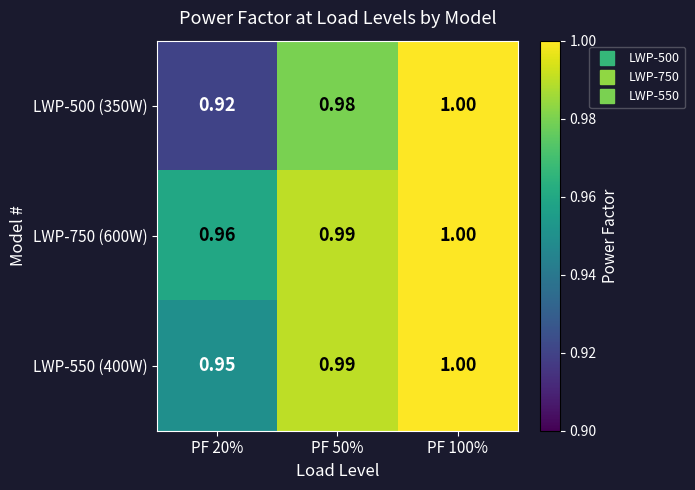

Which series changed the most between PF 20% and PF 100%?

LWP-500 (350W)